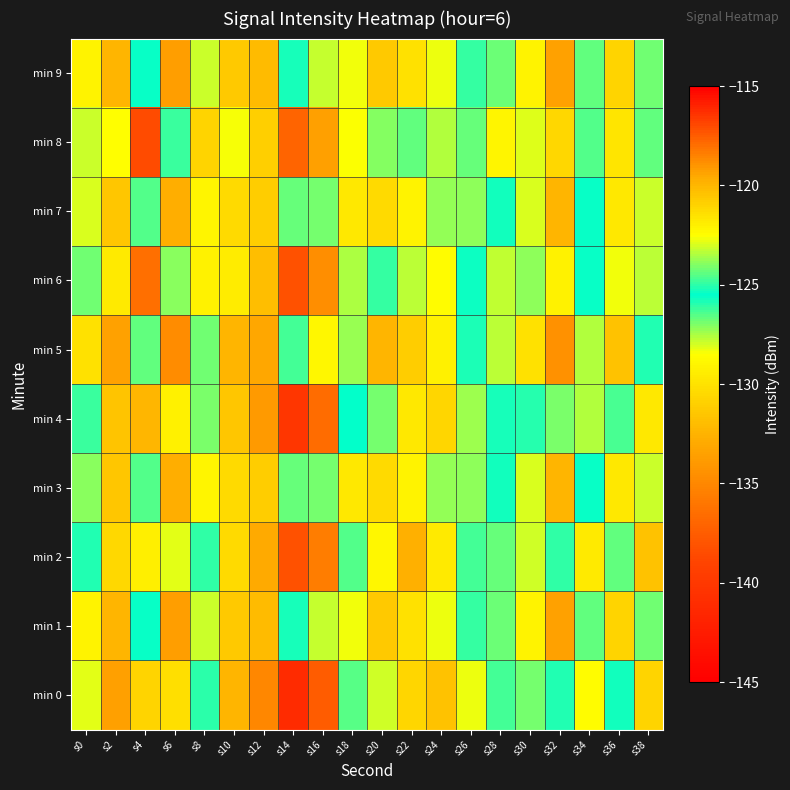

Which series has the largest range (max minus min)?

min 0